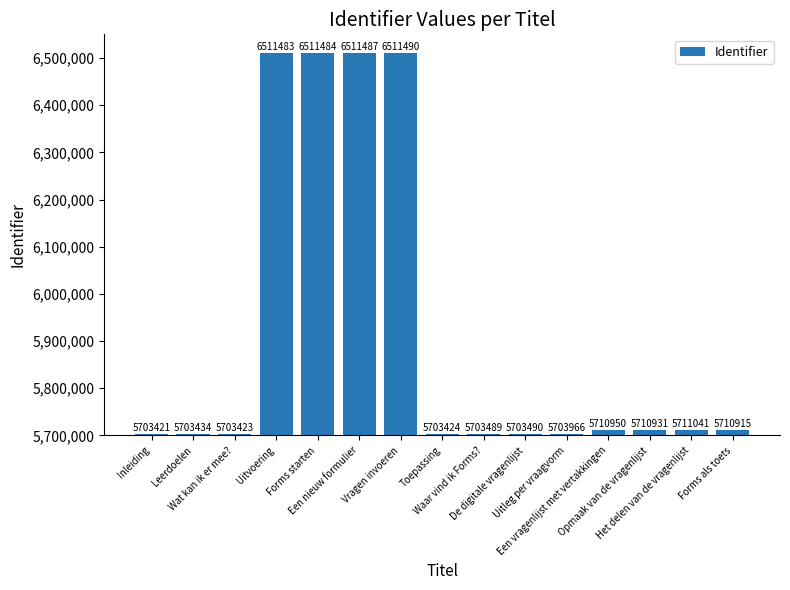

What position from the right is Inleiding?

15